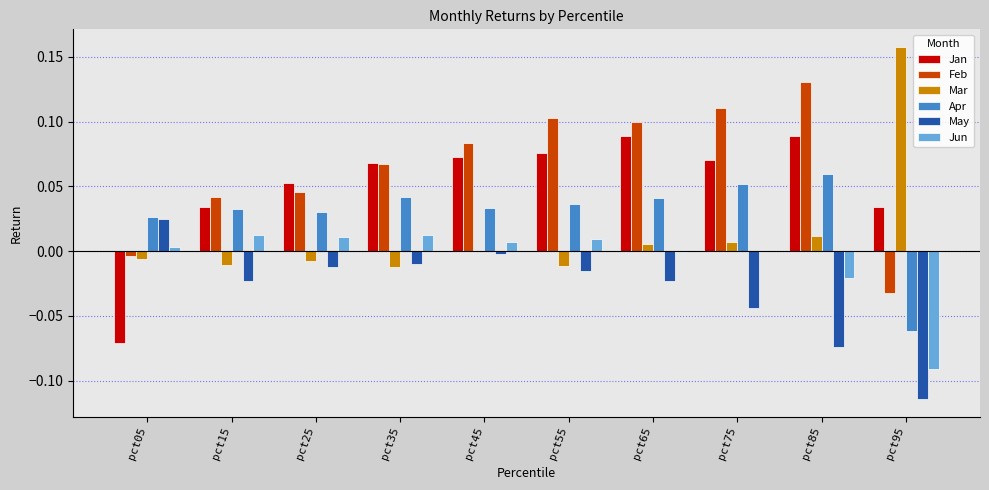

At which category does the chart reach its peak across all series?

pct95